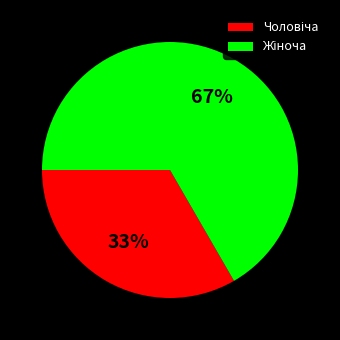

To the nearest percent, what is the average slice percentage?

50%